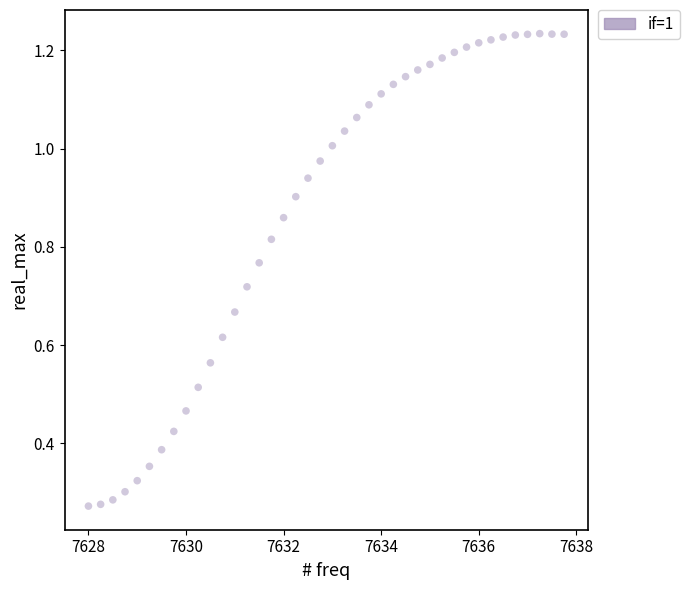

What is the range of X values (max minus min)?

9.8